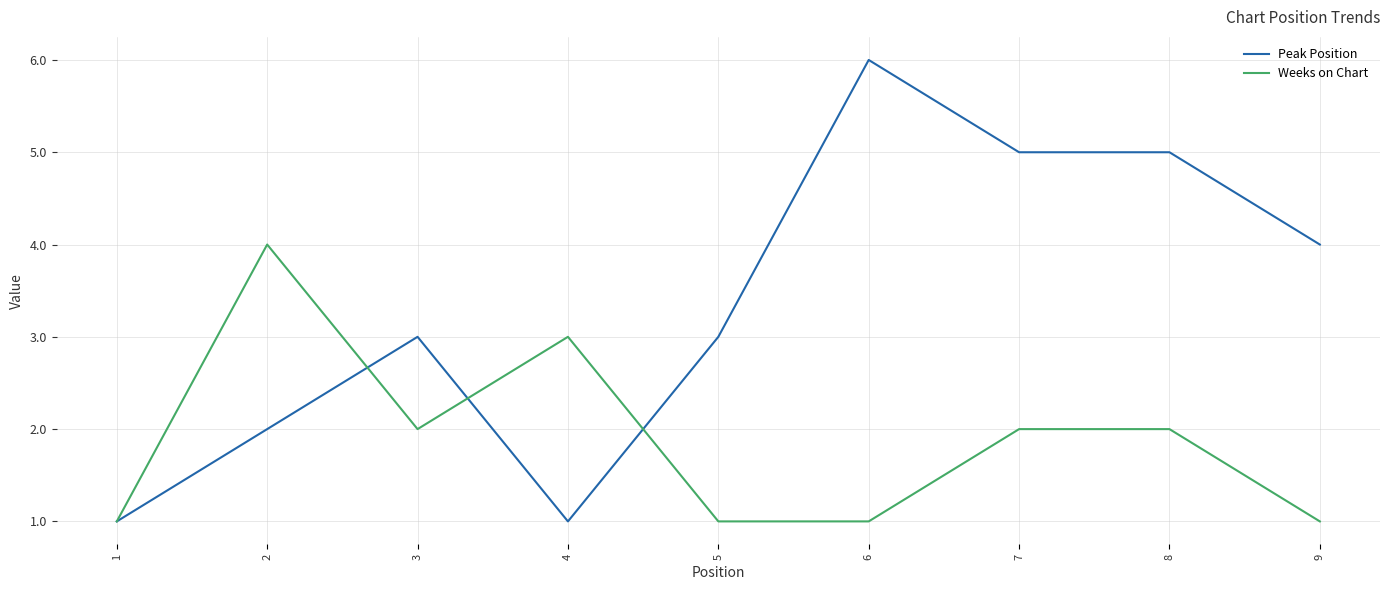

How many series are shown in this chart?

2